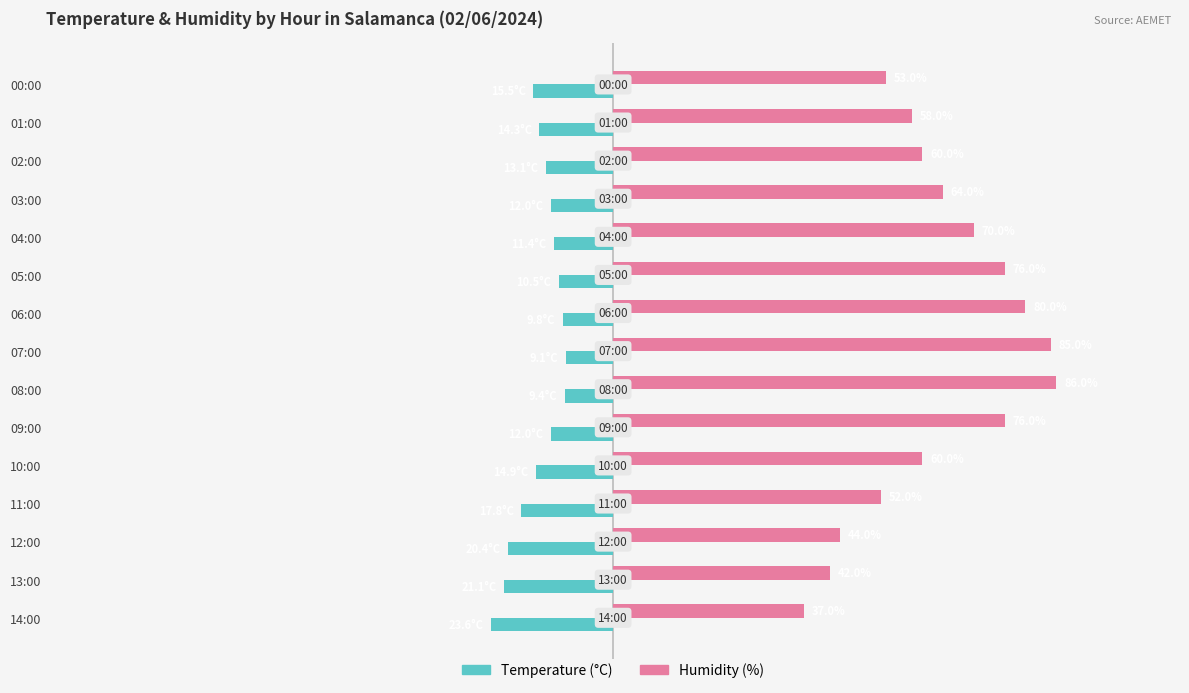

At which label is Temperature (°C) closest to -16?

00:00